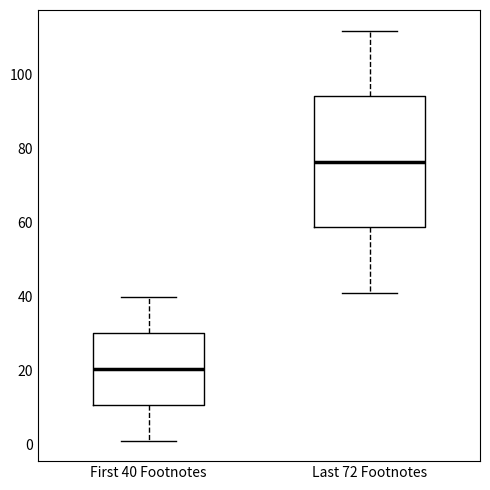

Which box's median line is the highest?

Last 72 Footnotes